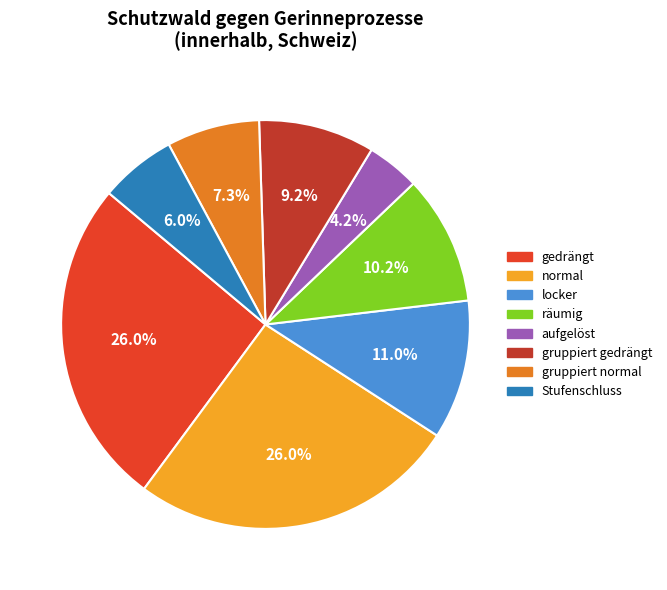

Between normal and räumig, which is larger?

normal